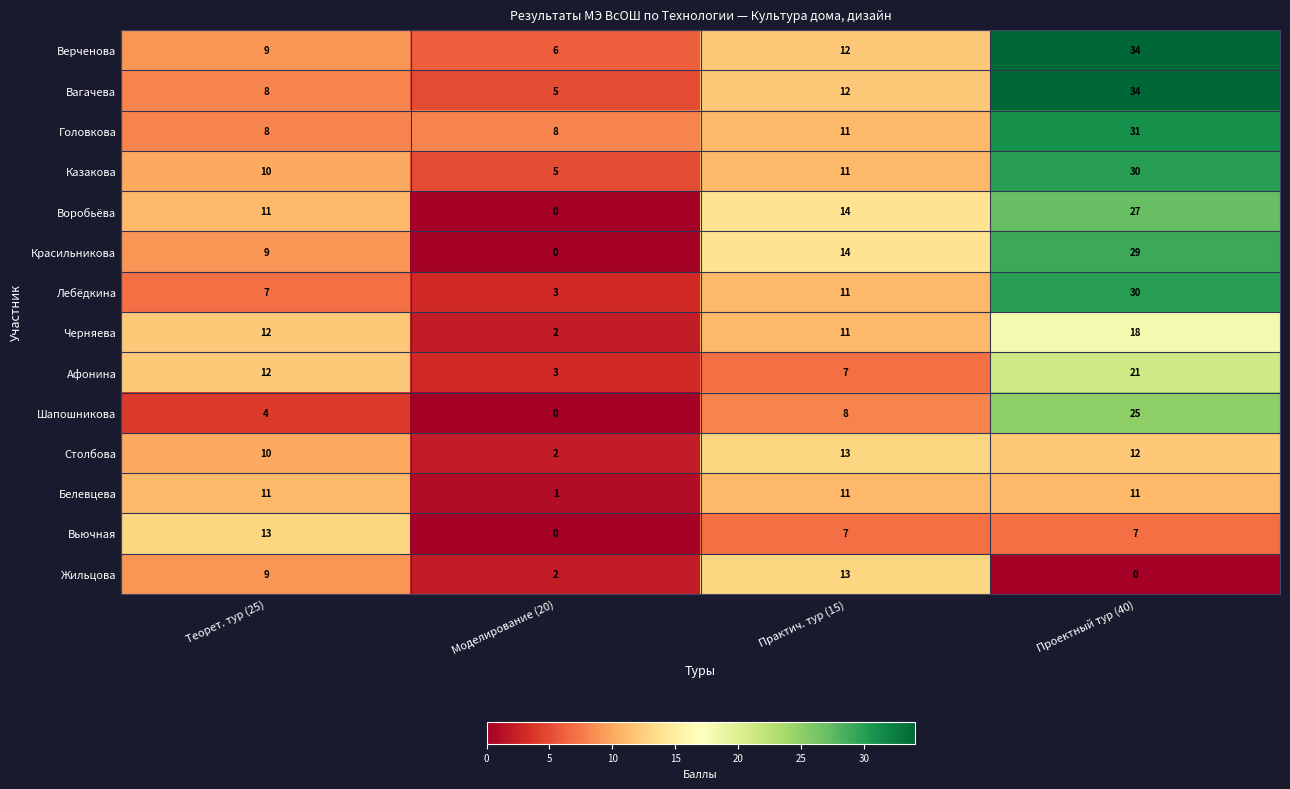

Which series has the largest total across all categories?

Верченова